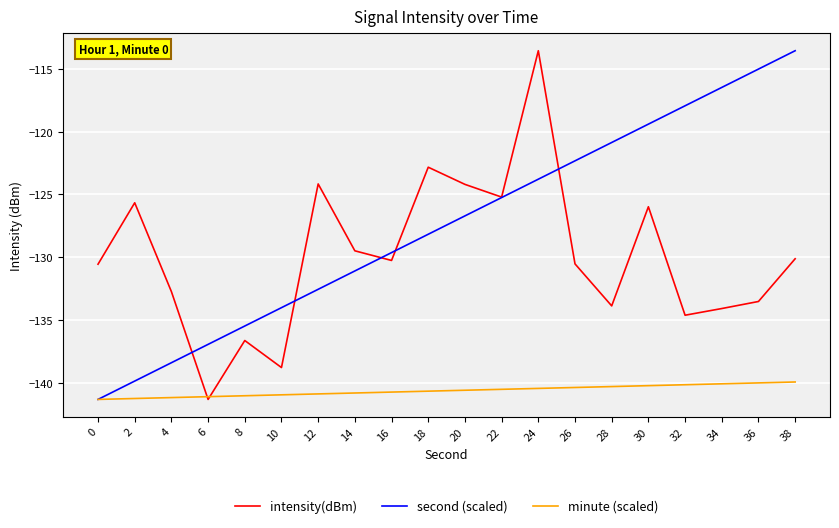

List the series in order of their overall mean, lowest first.

minute (scaled), intensity(dBm), second (scaled)